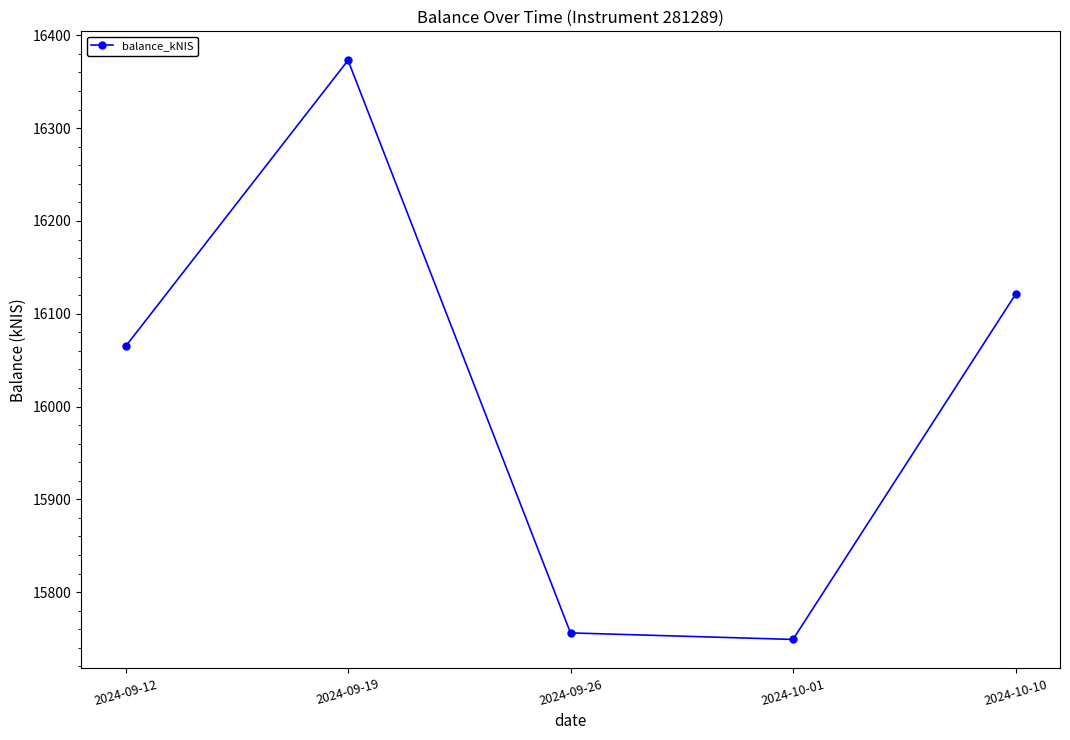

Reading left to right, transcribe all the data shown in this chart.

2024-09-12=16064.7	2024-09-19=16373.1	2024-09-26=15756.1	2024-10-01=15749.0	2024-10-10=16120.9